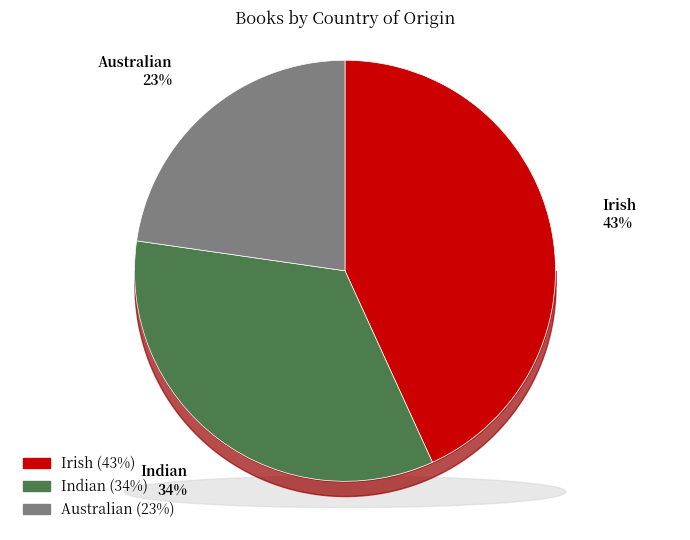

How much of the chart is everything except Irish?

56.8%